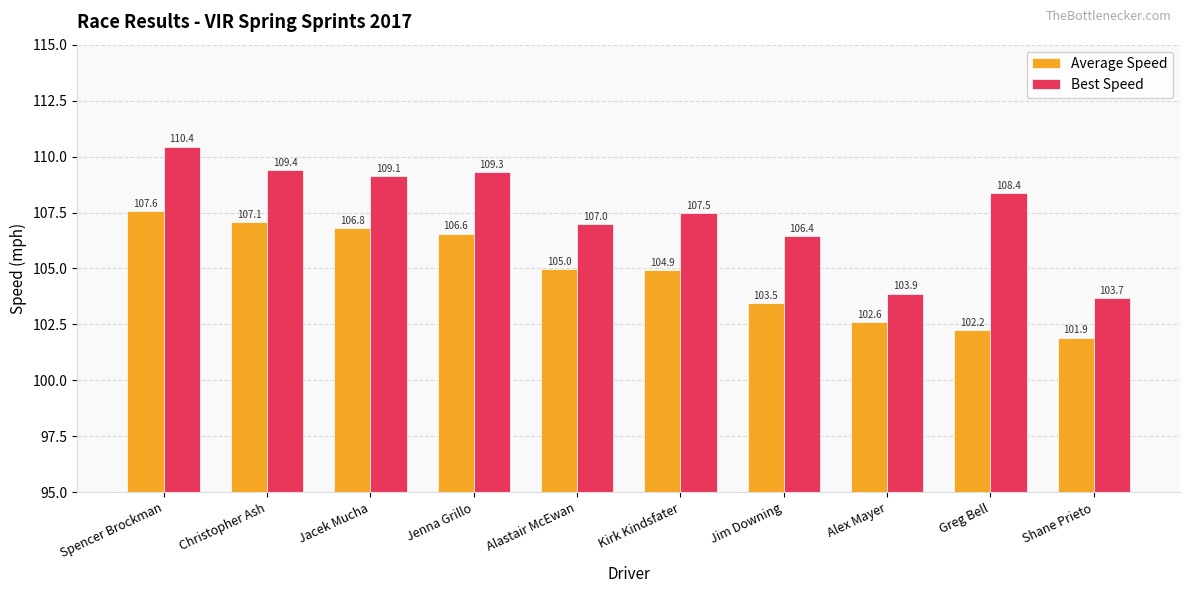

Which series has the largest total across all categories?

Best Speed